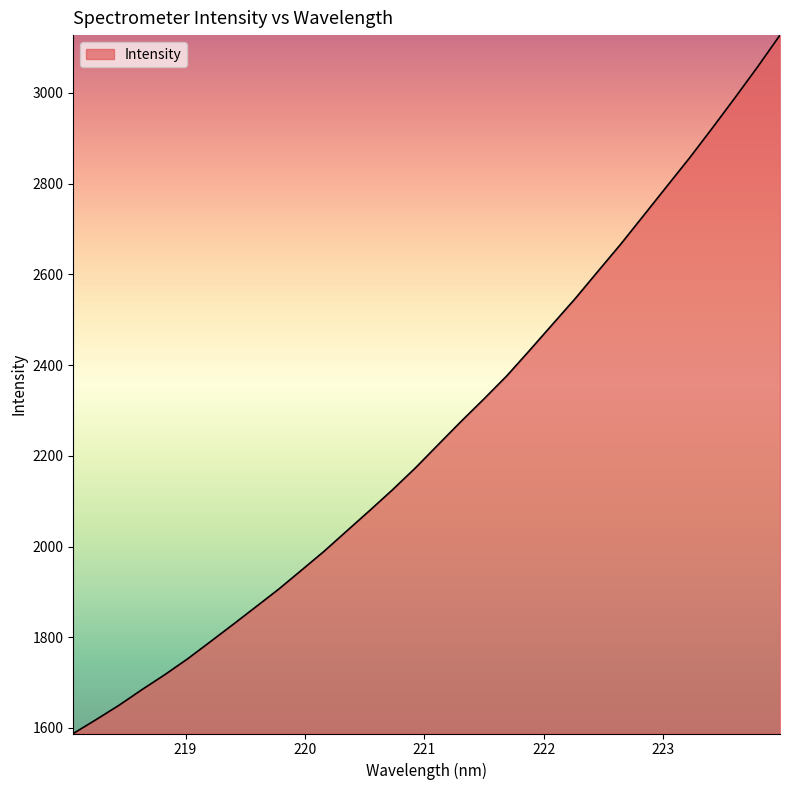

How many categories are shown in the chart?

32